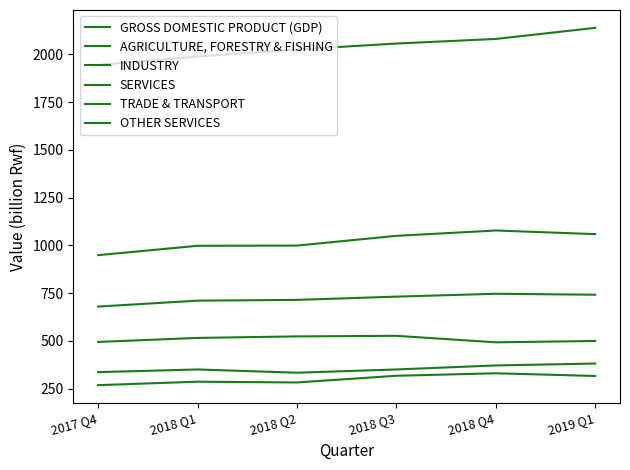

Does the chart display data point markers on the line(s)?

No